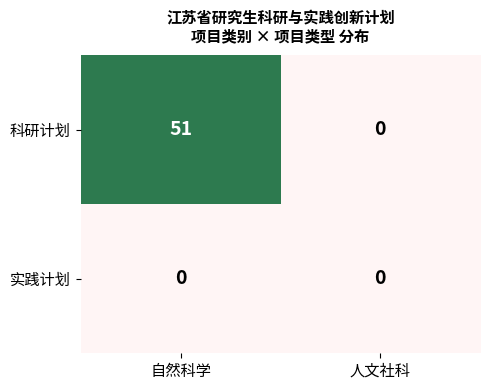

What is the greatest value displayed?

51